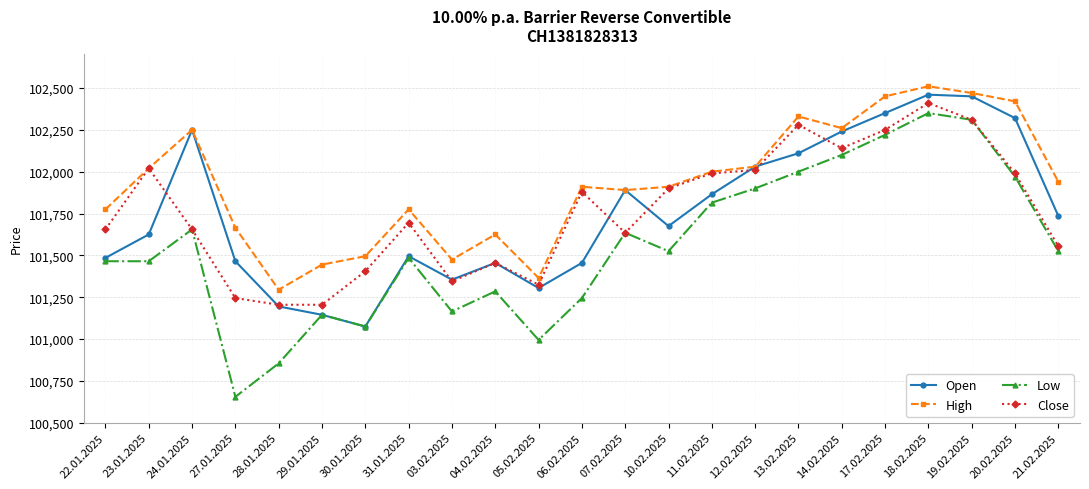

True or false: High and Low cross at least once.

False